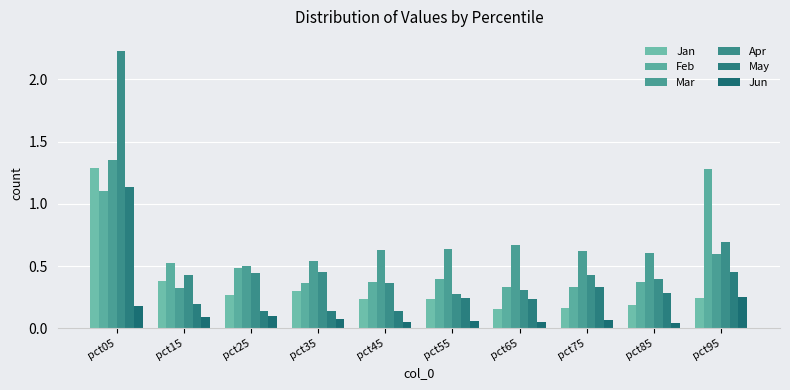

Is the value of Mar at pct05 greater than the value of Apr at pct95?

Yes